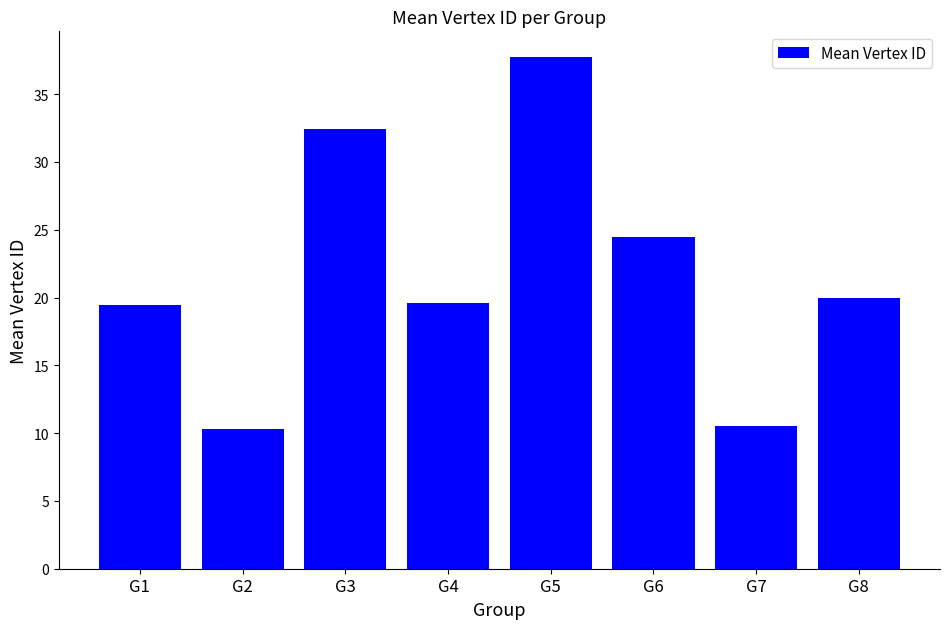

How many bars are there in total?

8